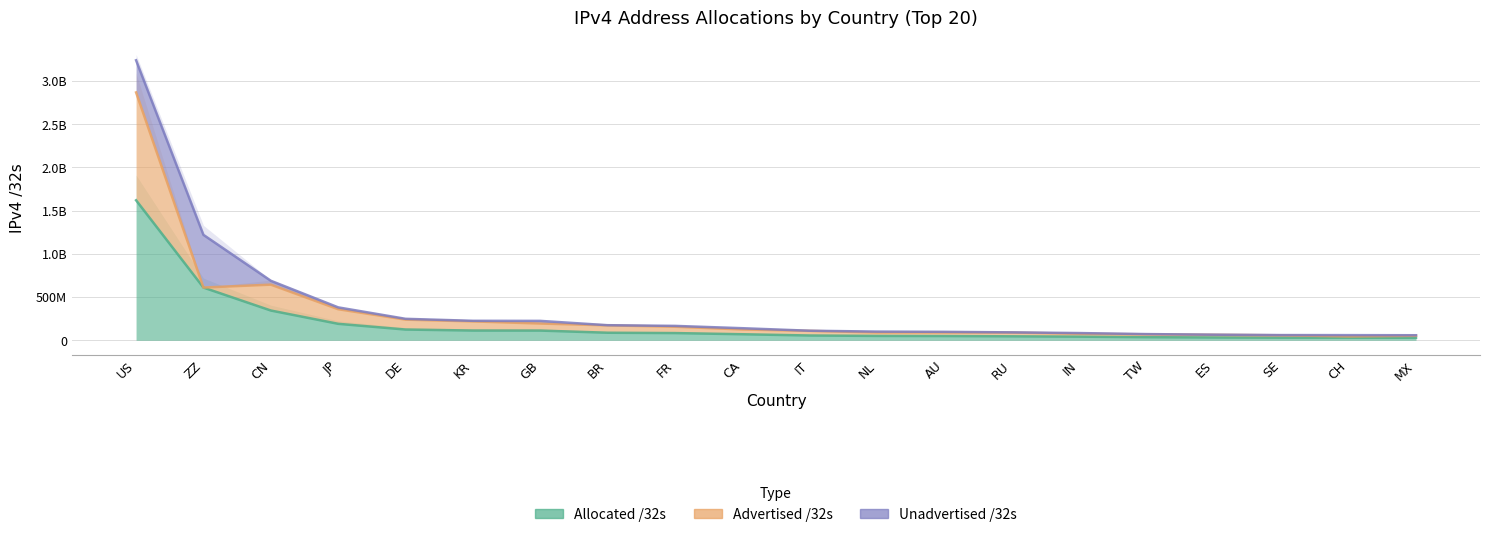

Reading right to left, what are all the values shown in this chart?

Allocated /32s: 29037056	29708440	30003048	32245824	35697152	41662208	45667200	48779264	50174752	55133248	69719808	83143824	87126272	112077672	112487936	124047232	190269696	344163840	609634040	1619356512
Advertised /32s: 52331264	45058712	57477480	63637824	68742144	75357440	89649792	90143488	90017568	108931648	124703232	156713872	172697856	193632104	218271104	238774656	359186432	643383552	609956344	2866798688
Unadvertised /32s: 58074112	59416880	60006096	64491648	71394304	83324416	91334400	97558528	100349504	110266496	139439616	166287648	174252544	224155344	224975872	248094464	380539392	688327680	1219268080	3238713024